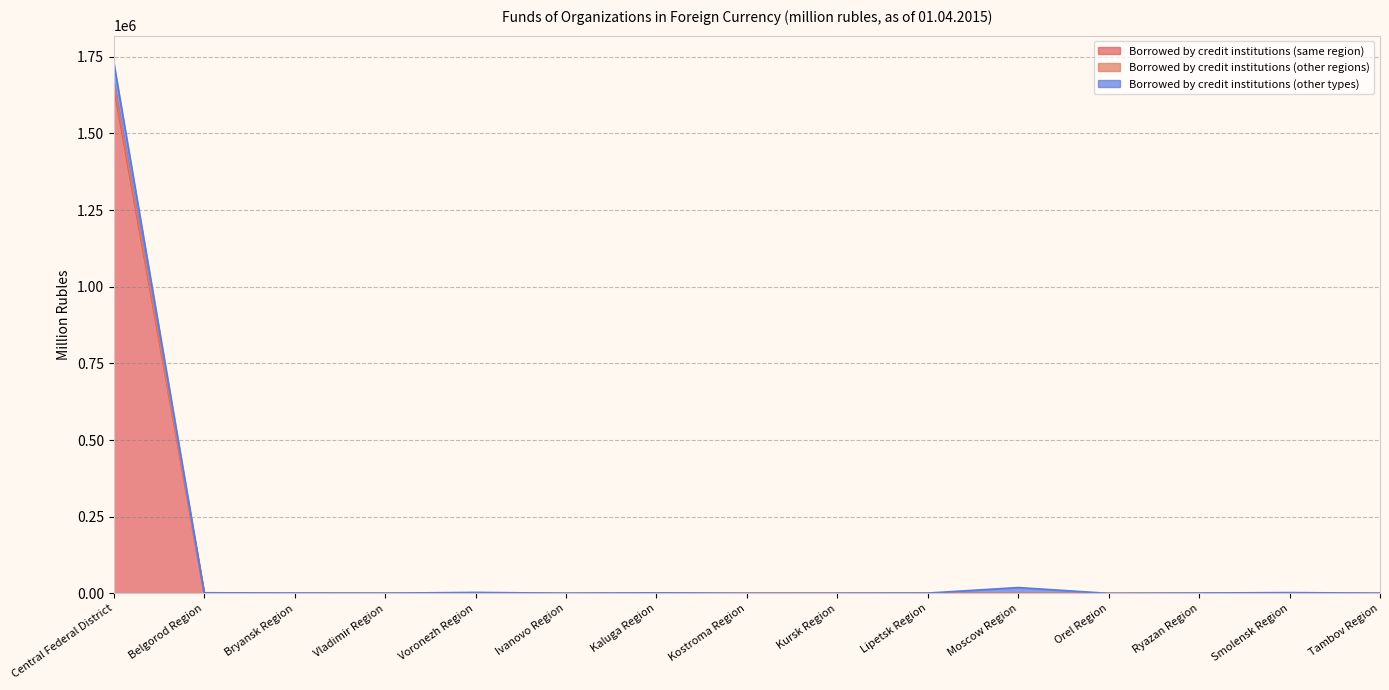

The value of Borrowed by credit institutions (same region) at Central Federal District is 2323016. True or false?

False